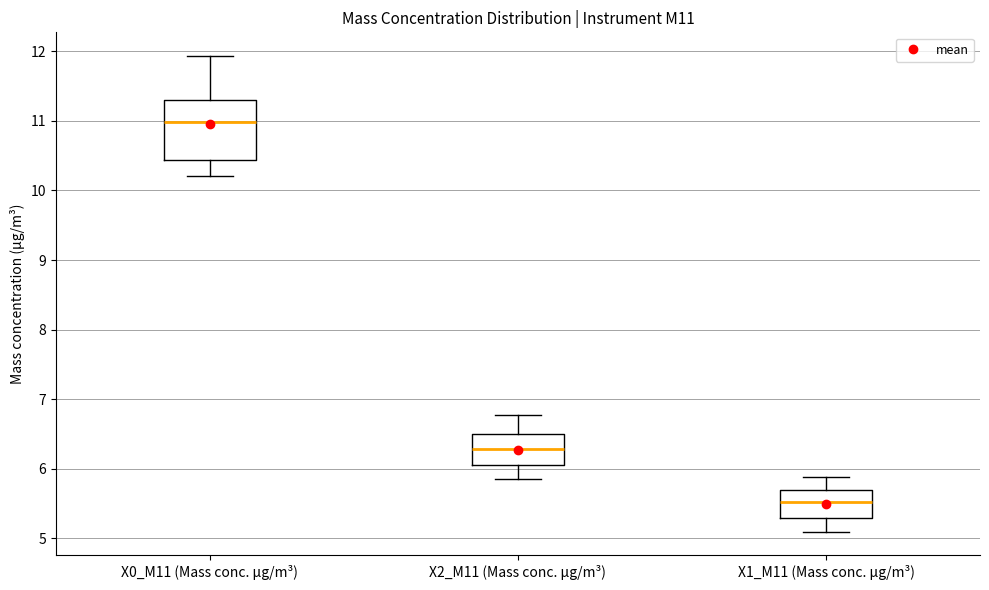

Which box is the tallest, from its lower edge to its upper edge?

X0_M11 (Mass conc. μg/m³)